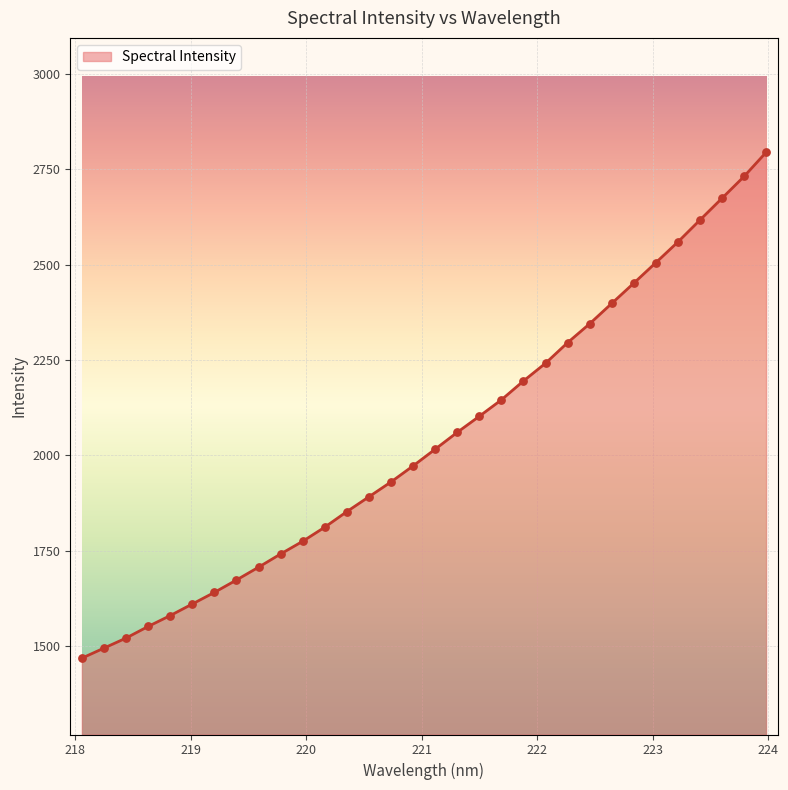

What is the difference between the maximum and minimum values?

1325.4